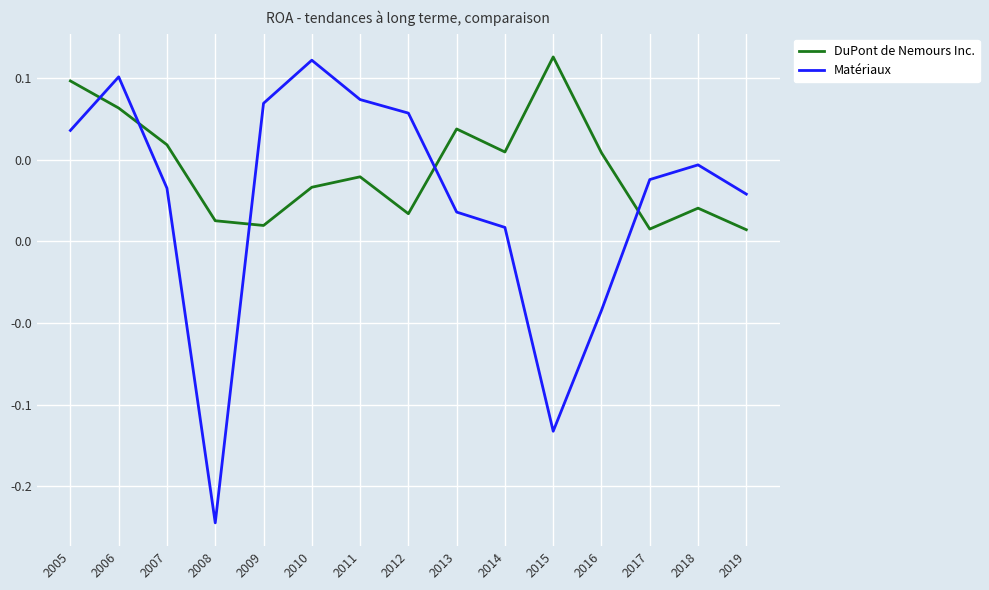

At which label does DuPont de Nemours Inc. reach its minimum?

2019